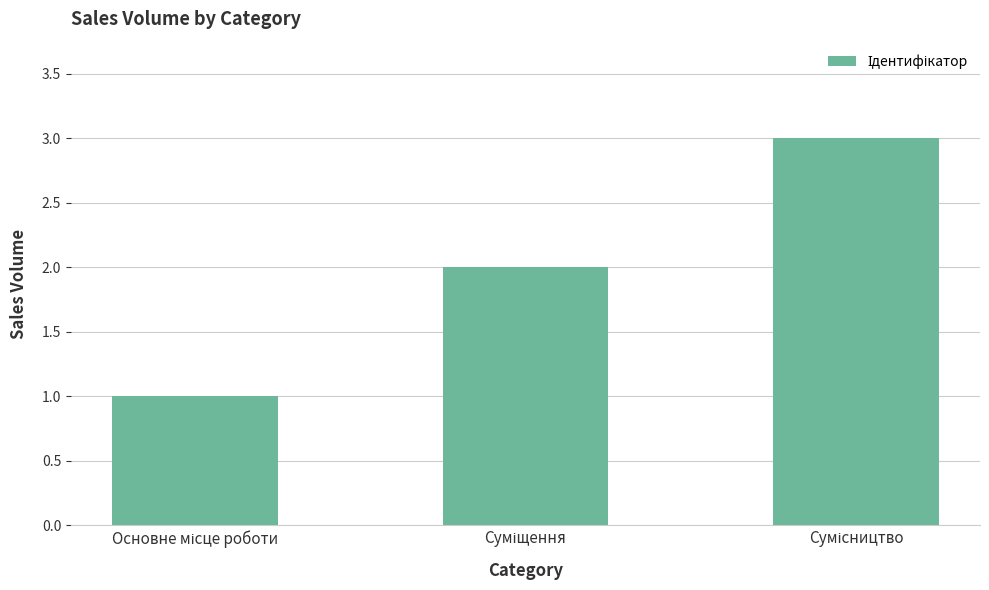

What is the greatest value displayed?

3